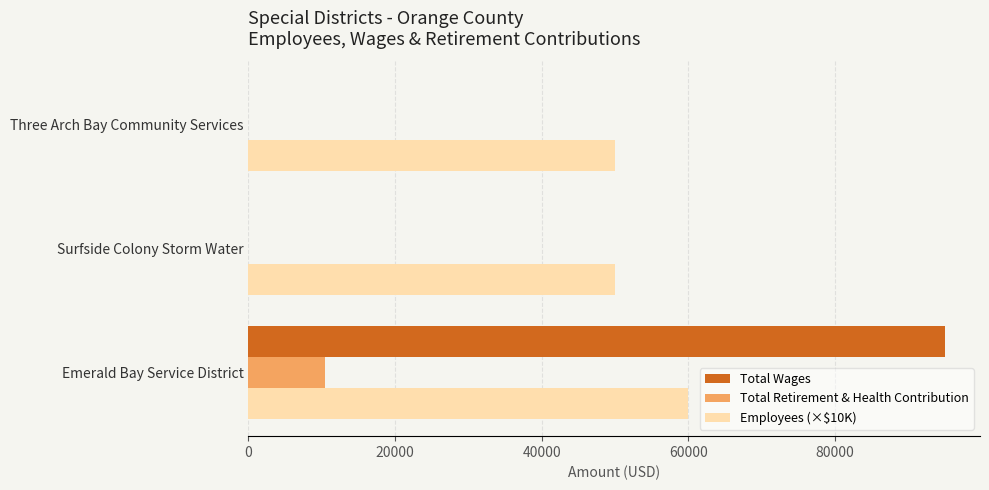

What are all the series names shown in the legend?

Total Wages, Total Retirement & Health Contribution, Employees (×$10K)